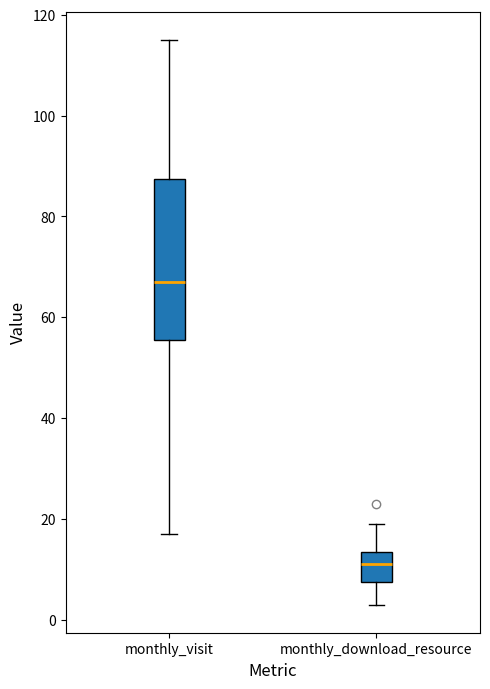

Reading left to right, transcribe this box plot: for each box, give where its median line is, the range the box spans, and where its two whiskers end, as read against the y-axis. The values are not printed on the chart, so give them approximately, as read against the axis.

monthly_visit: median 68, box 56 to 88, whiskers 18 to 116
monthly_download_resource: median 12, box 8 to 14, whiskers 4 to 20